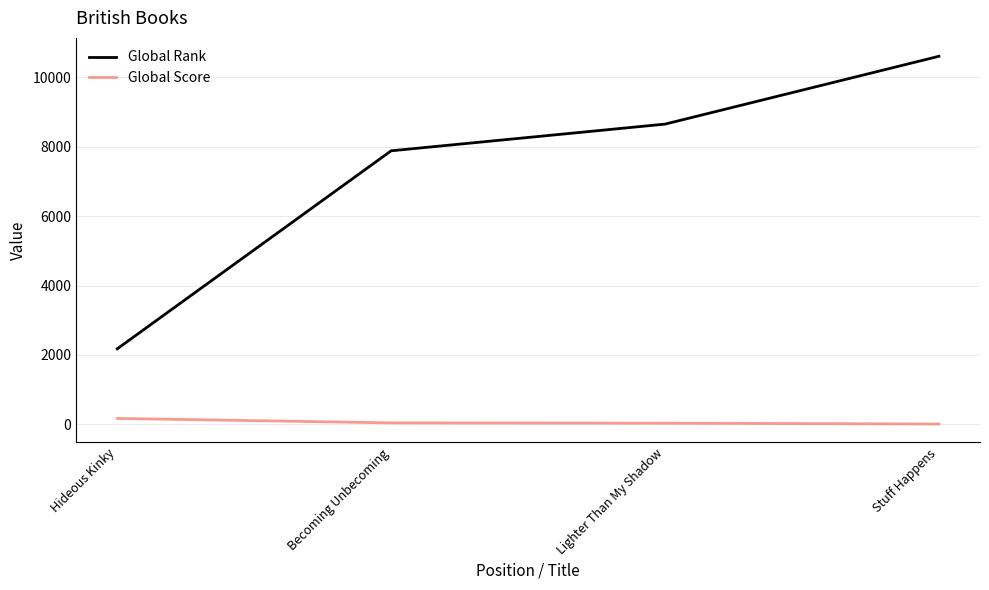

At which label does Global Rank reach its peak?

Stuff Happens